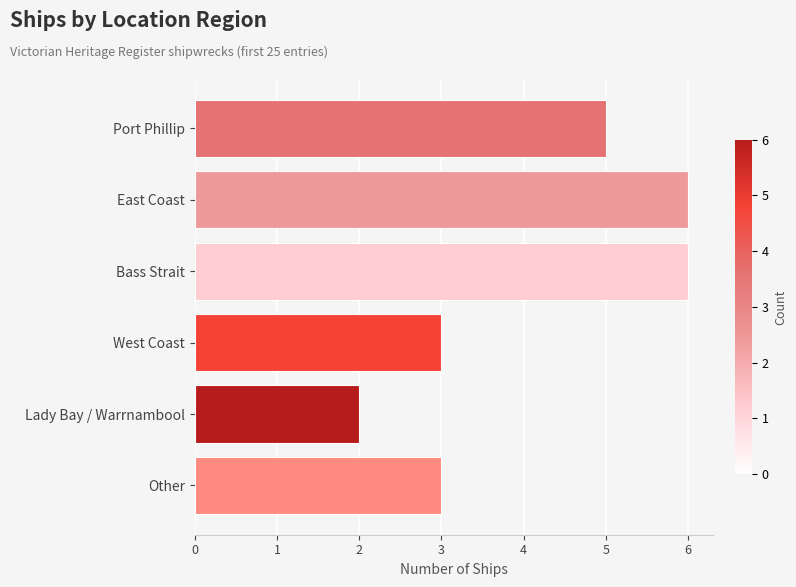

Is it true that the value at Port Phillip is 7?

False